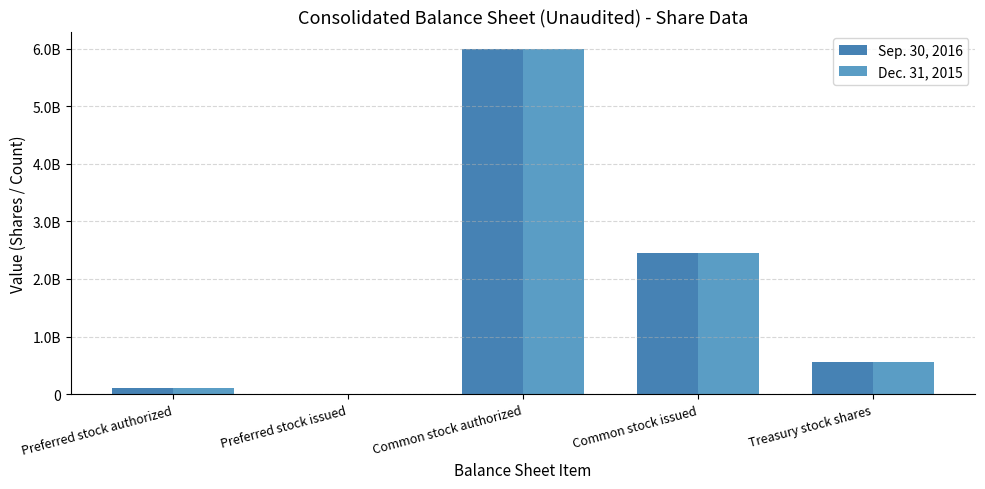

Are the bars grouped side by side (vs. stacked)?

Yes